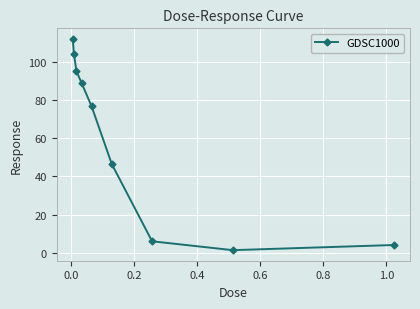

What is the maximum value shown in the chart?

111.9